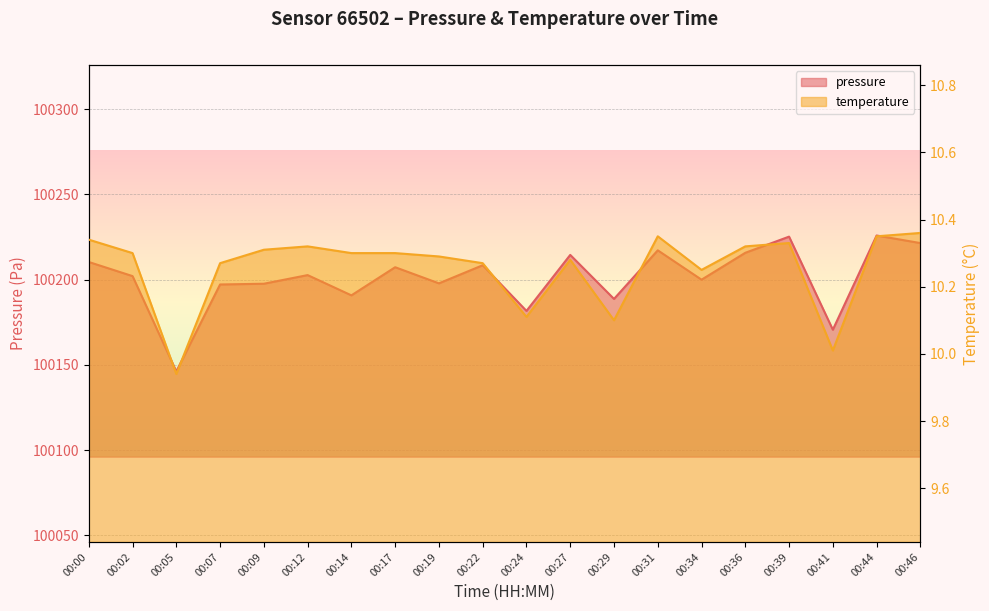

Rank the series by their average value, from lowest to highest.

temperature, pressure